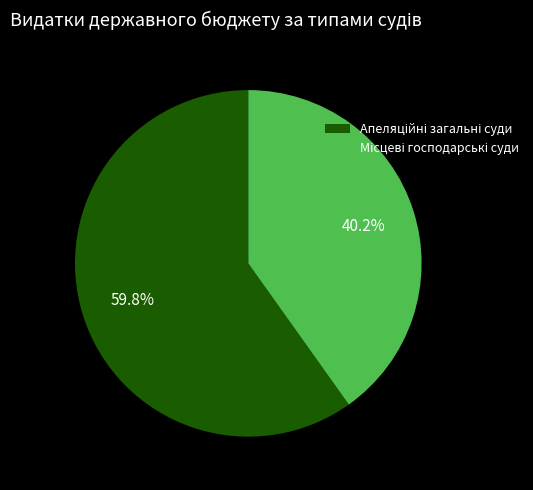

Is there any slice that represents more than half of the pie?

Yes